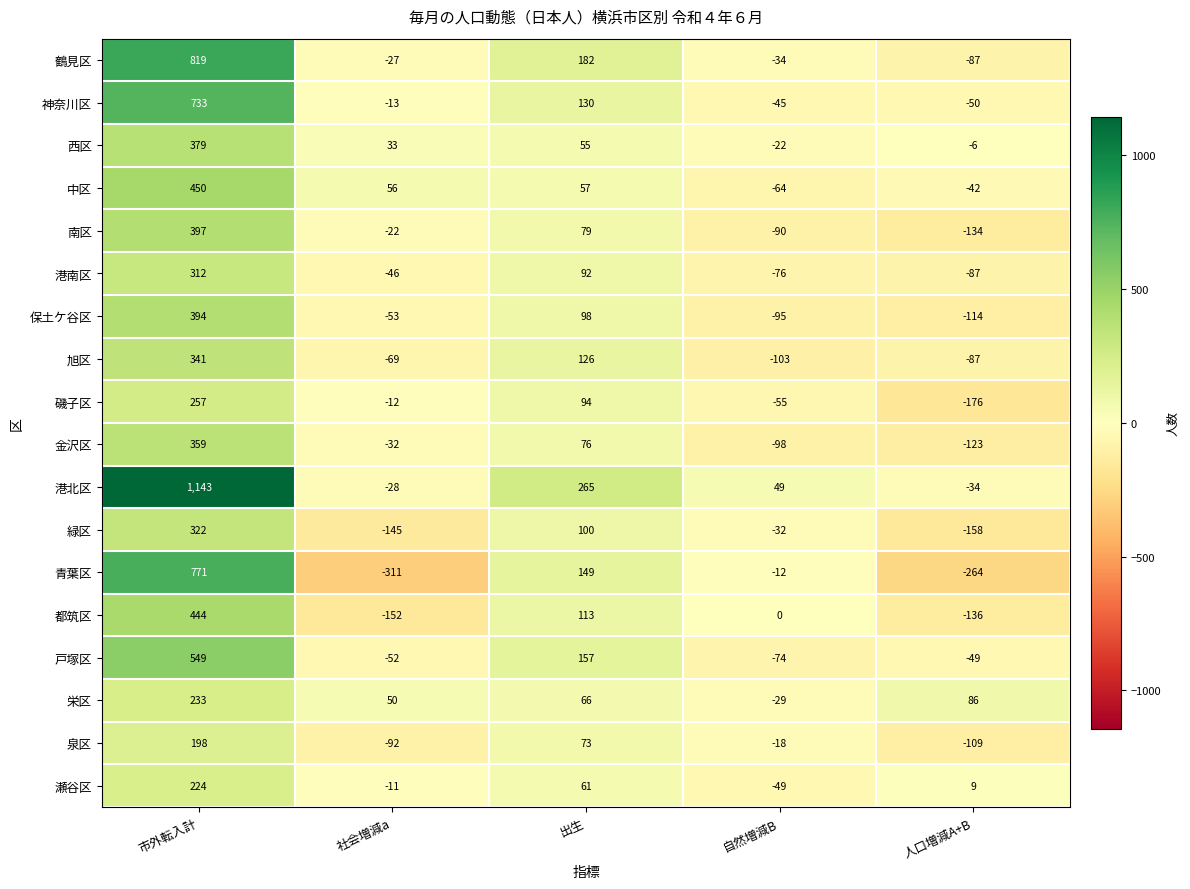

Which series has the largest range (max minus min)?

港北区